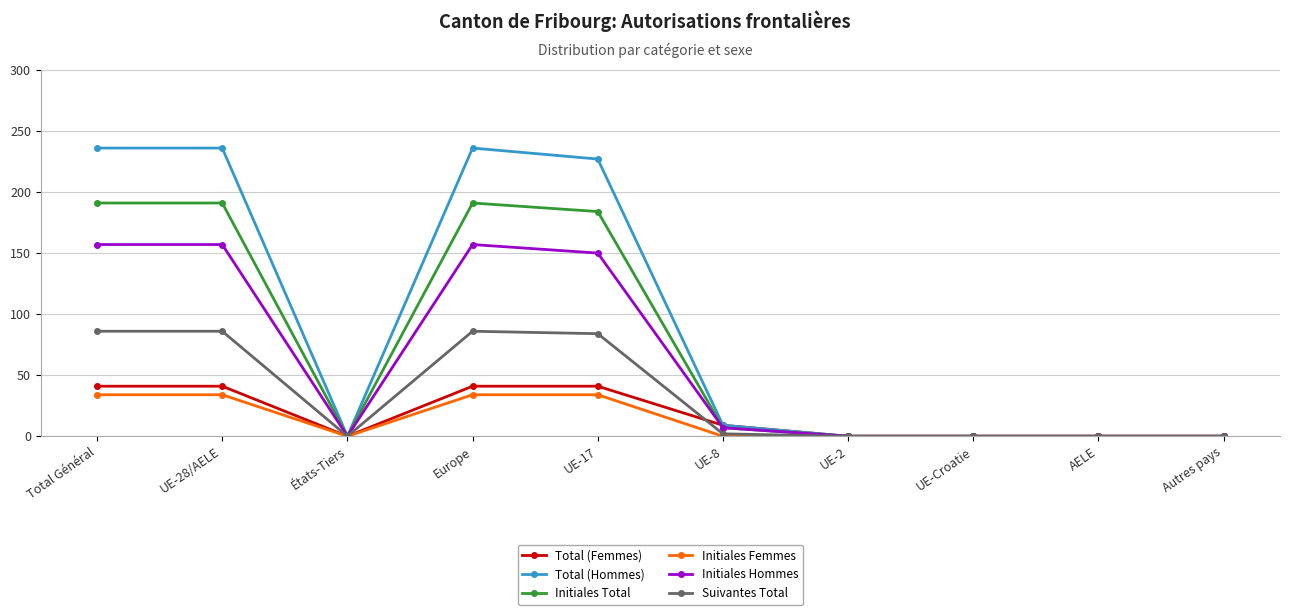

The Total (Femmes) series shows 16 at AELE. True or false?

False